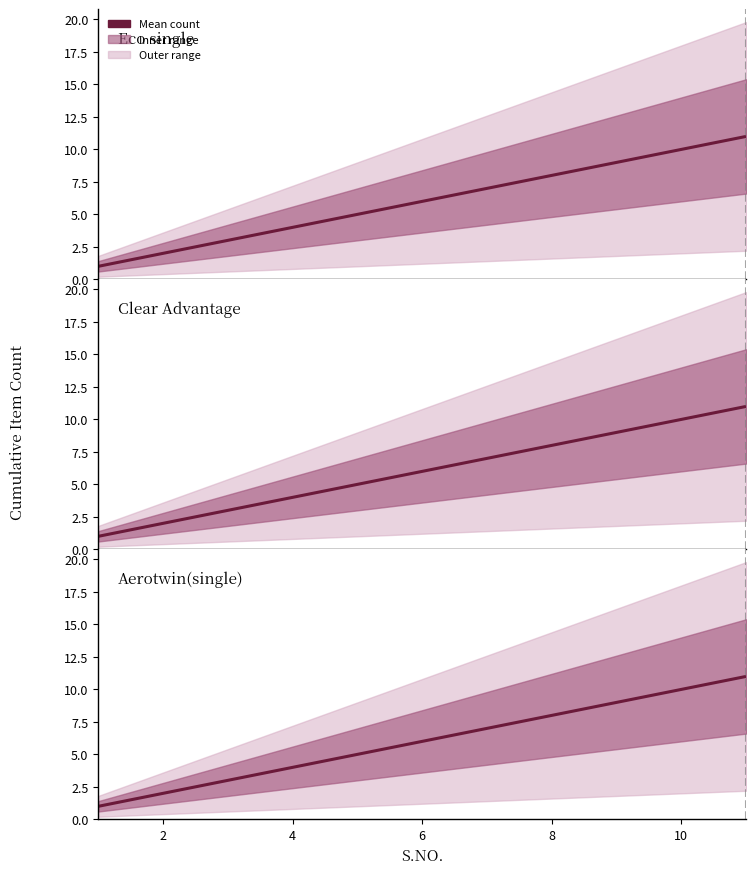

True or false: Clear Advantage and Aerotwin(single) cross at least once.

False